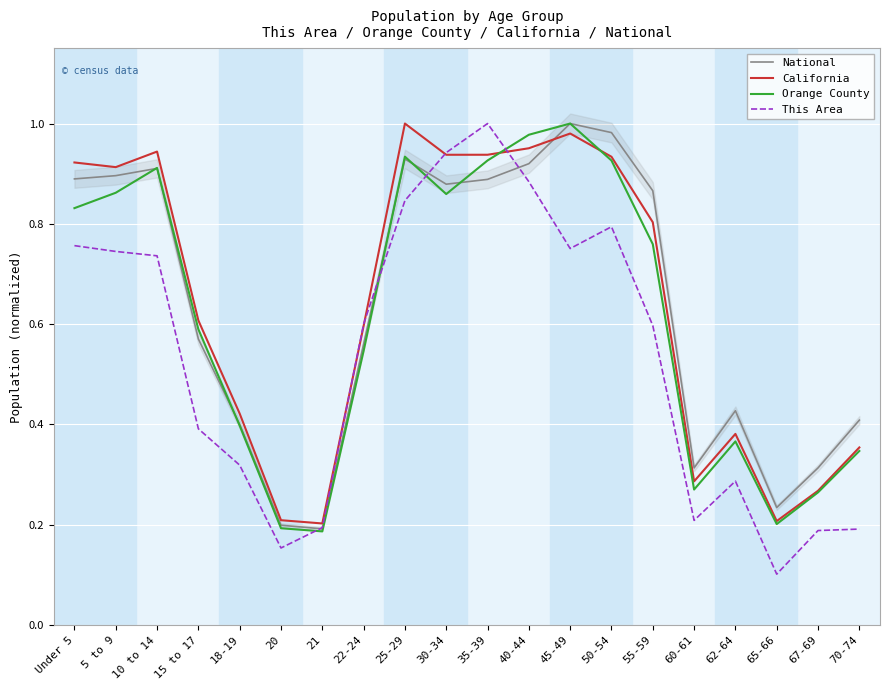

Count the number of categories in the chart.

20